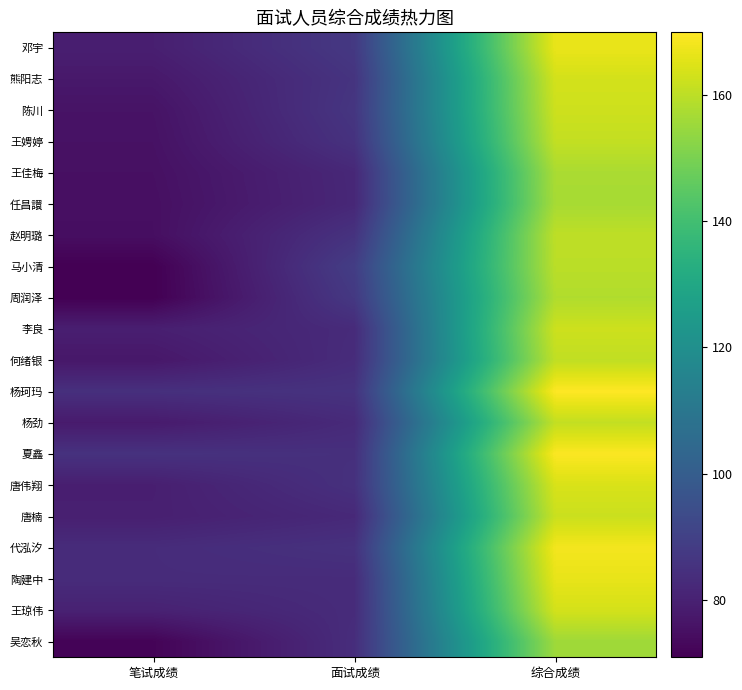

Between 笔试成绩 and 综合成绩, which series saw the biggest shift?

马小清